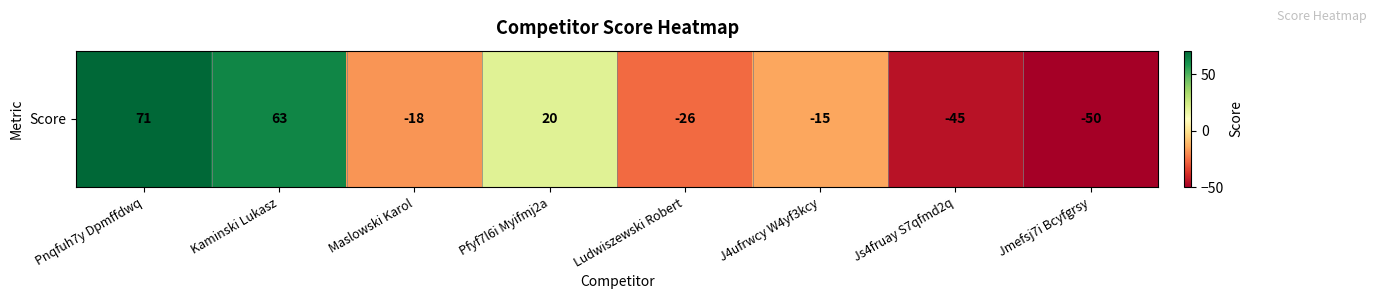

What is the maximum value shown in the chart?

71